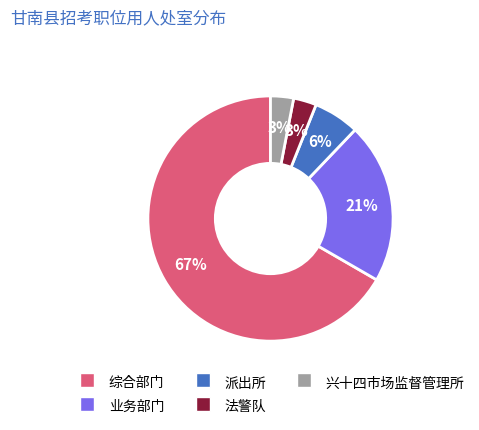

Does any single category account for the majority?

Yes